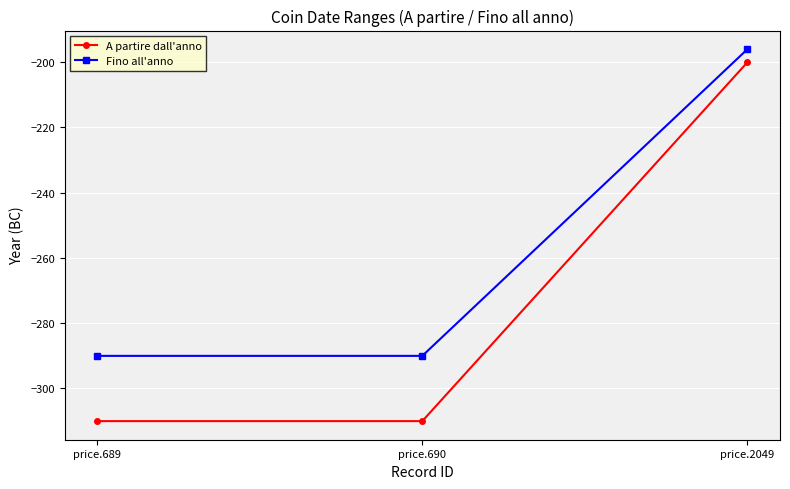

Does the chart display data point markers on the line(s)?

Yes